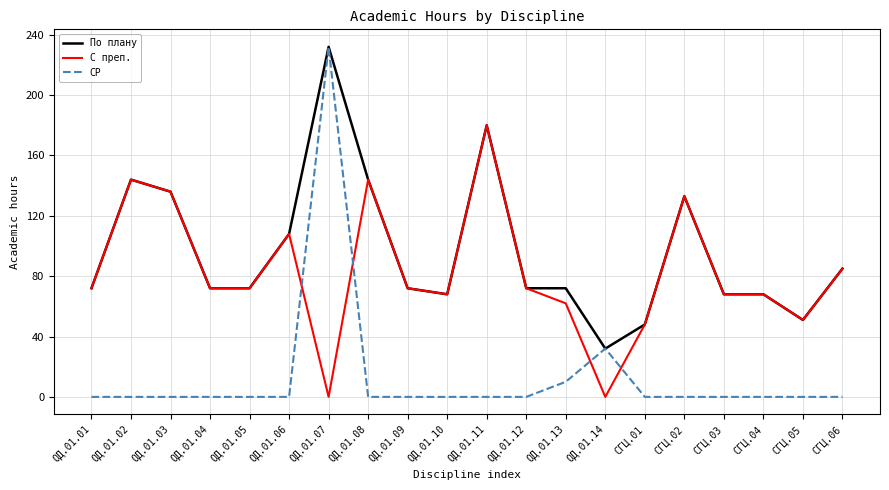

At which category is the sum across all series the highest?

ОД.01.07